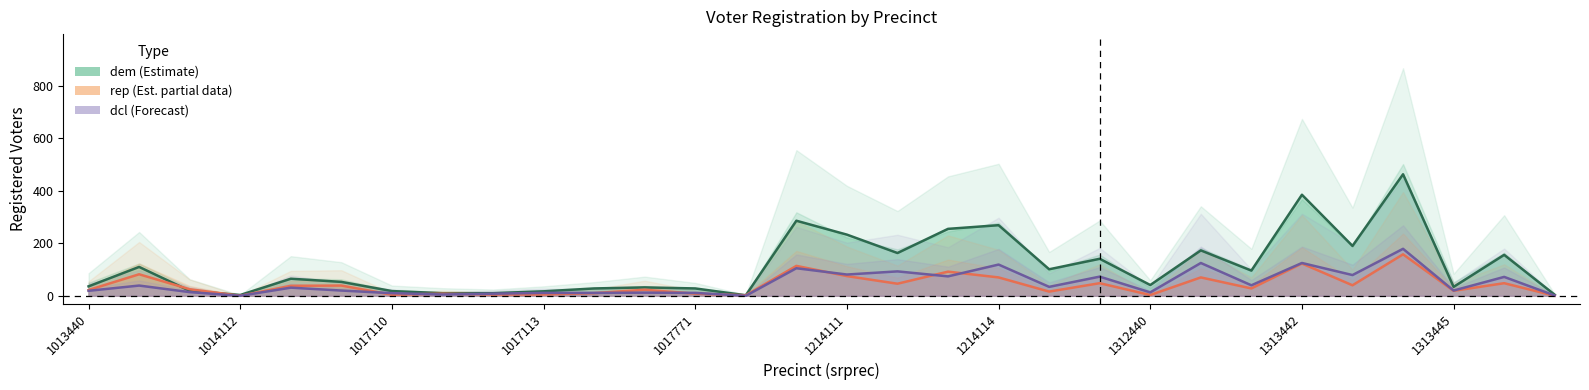

The value of dcl (Forecast) at 1312440 is 6. True or false?

False